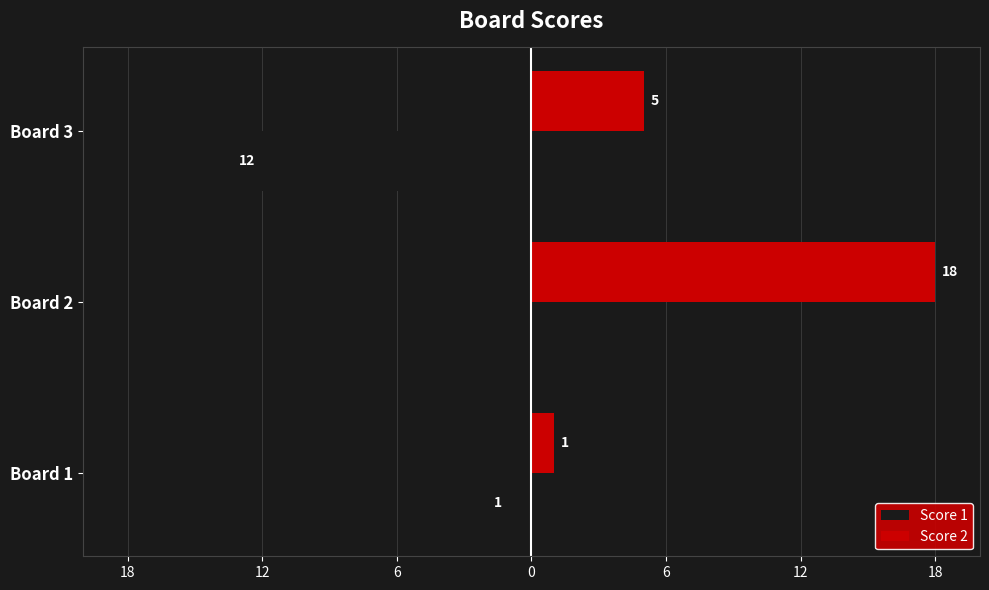

What are all the series names shown in the legend?

Score 1, Score 2